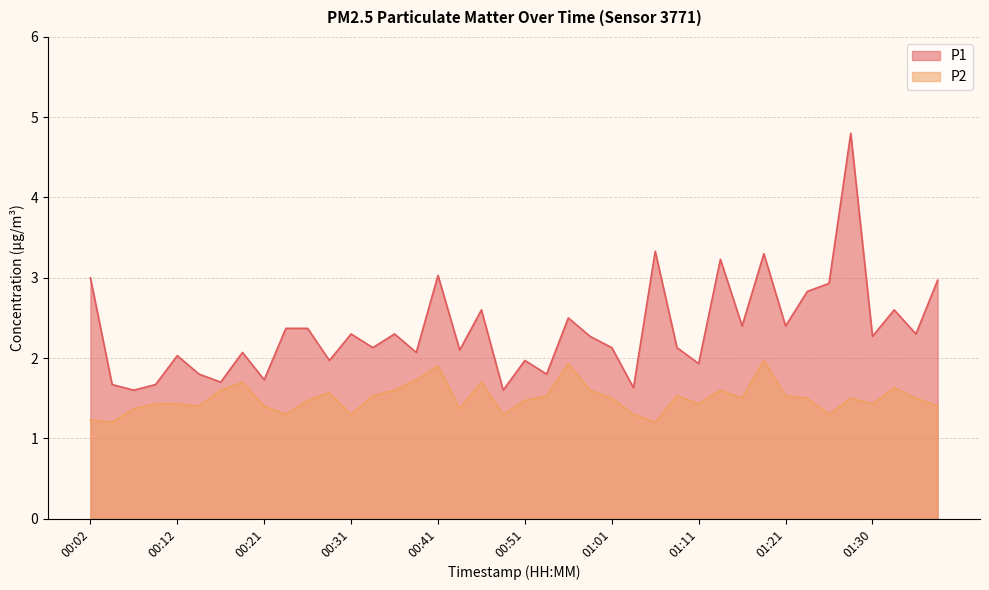

True or false: P1 and P2 cross at least once.

False